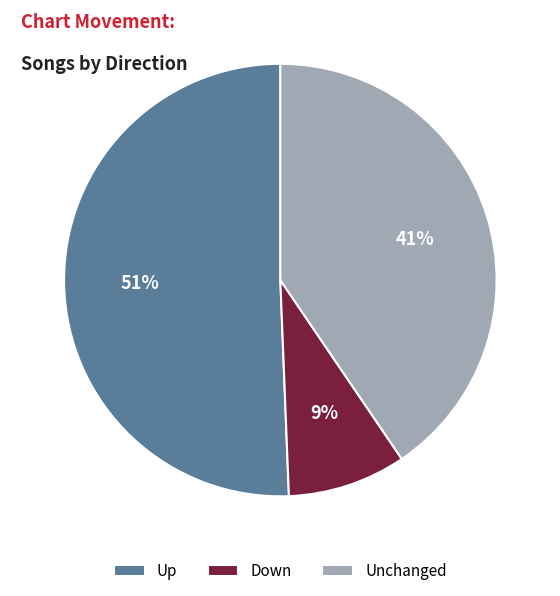

Is there a majority slice in this chart?

Yes